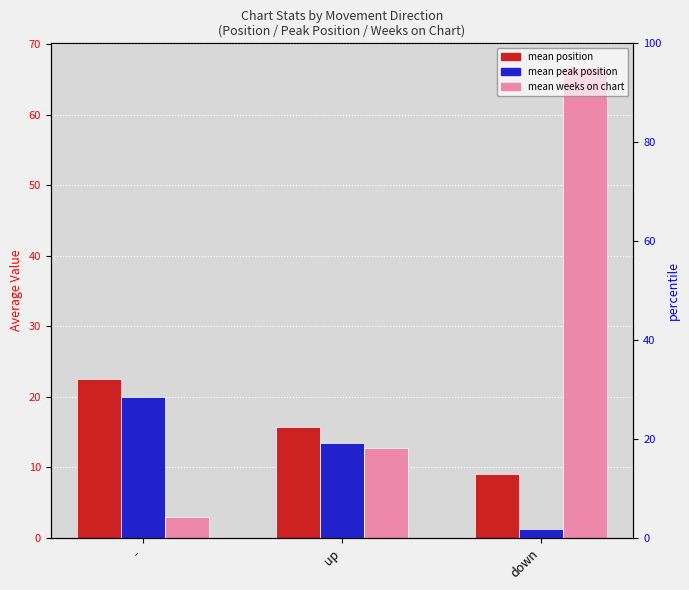

True or false: mean peak position has a value of 21.1 at up.

False